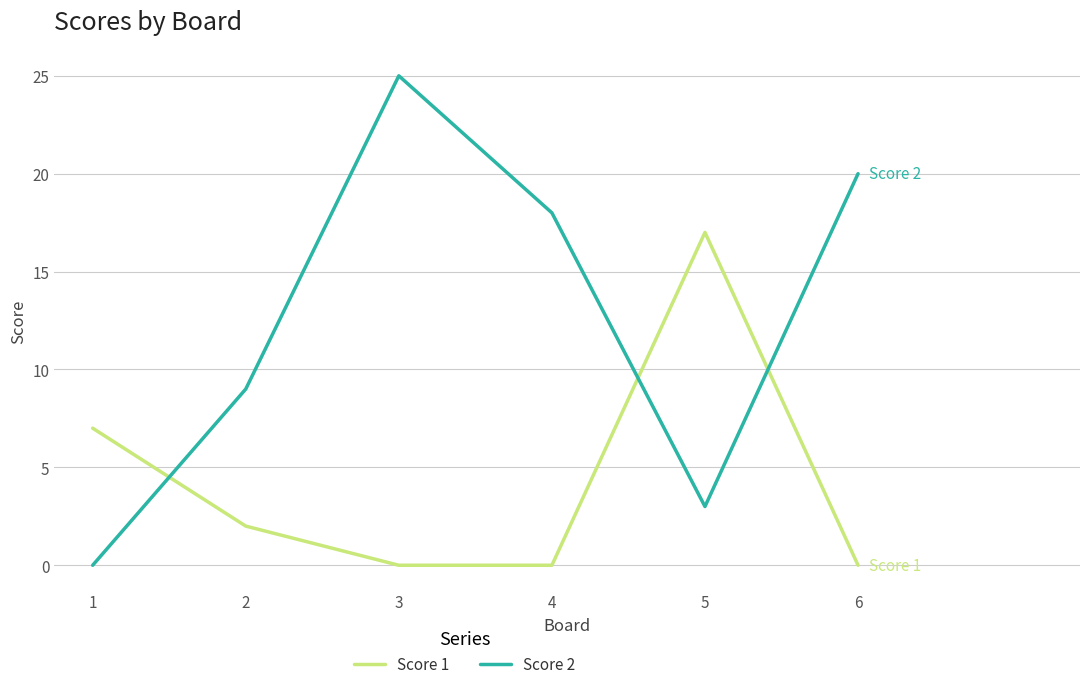

What are all the series names shown in the legend?

Score 1, Score 2